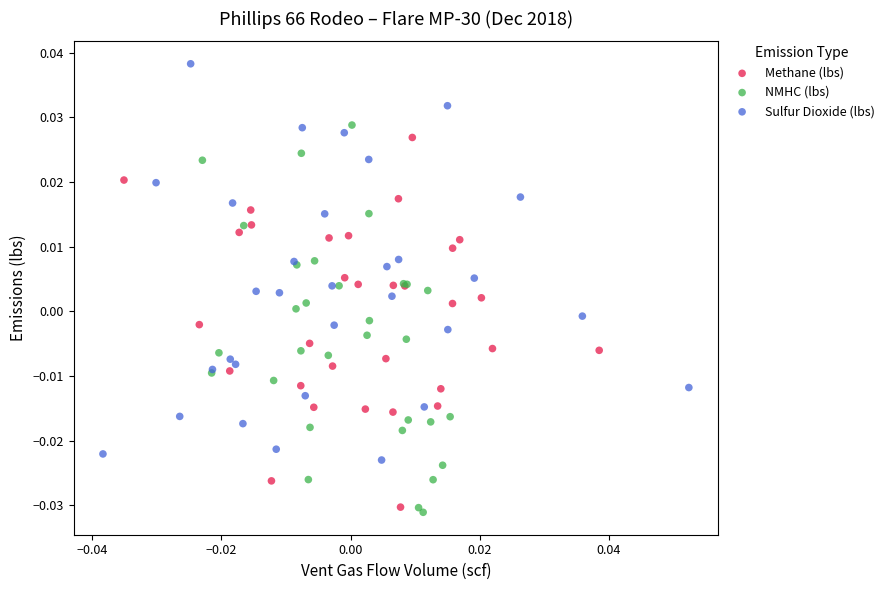

Which series reaches the maximum Y coordinate?

Sulfur Dioxide (lbs)